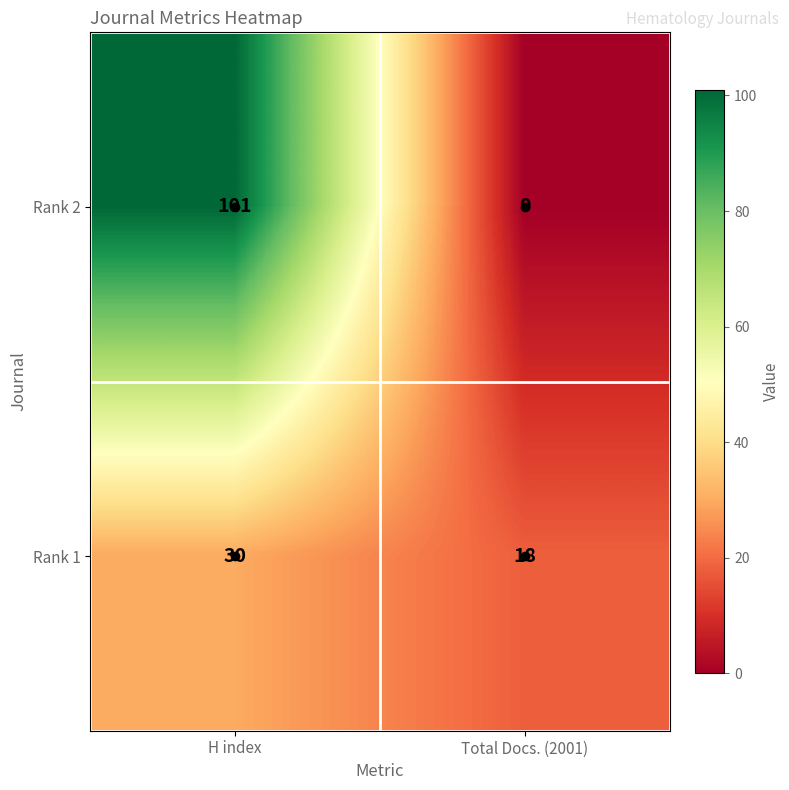

What is the sum of all Rank 1 values?

48